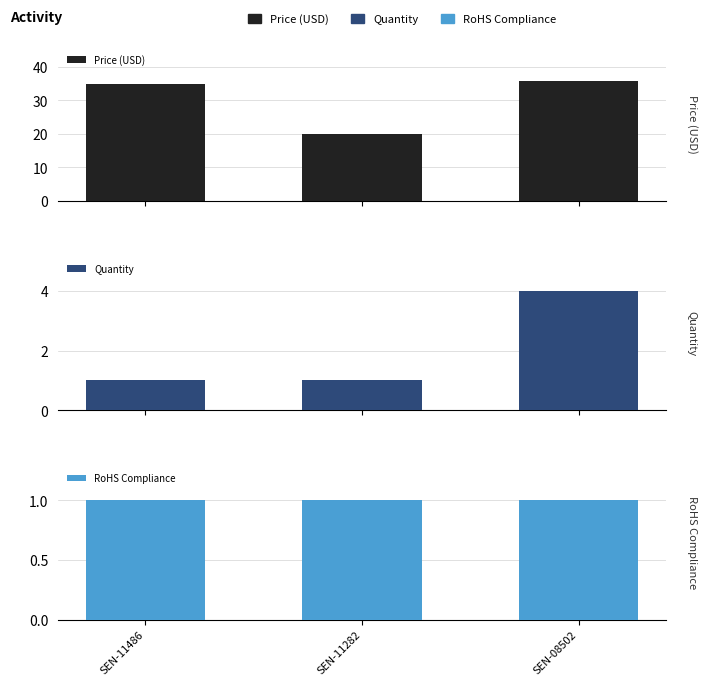

True or false: Quantity has a value of 1.4 at SEN-11486.

False